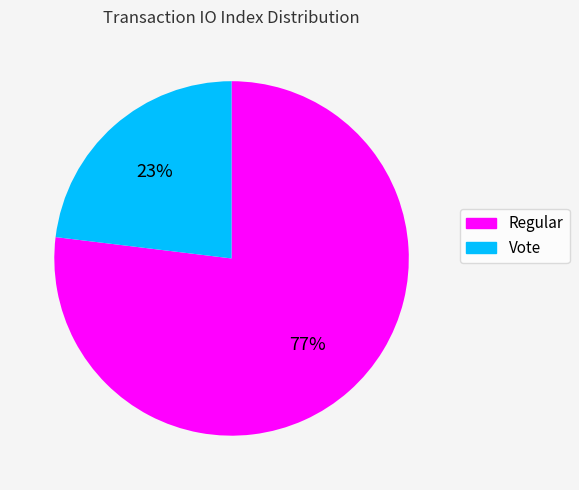

Which has a higher value, Vote or Regular?

Regular